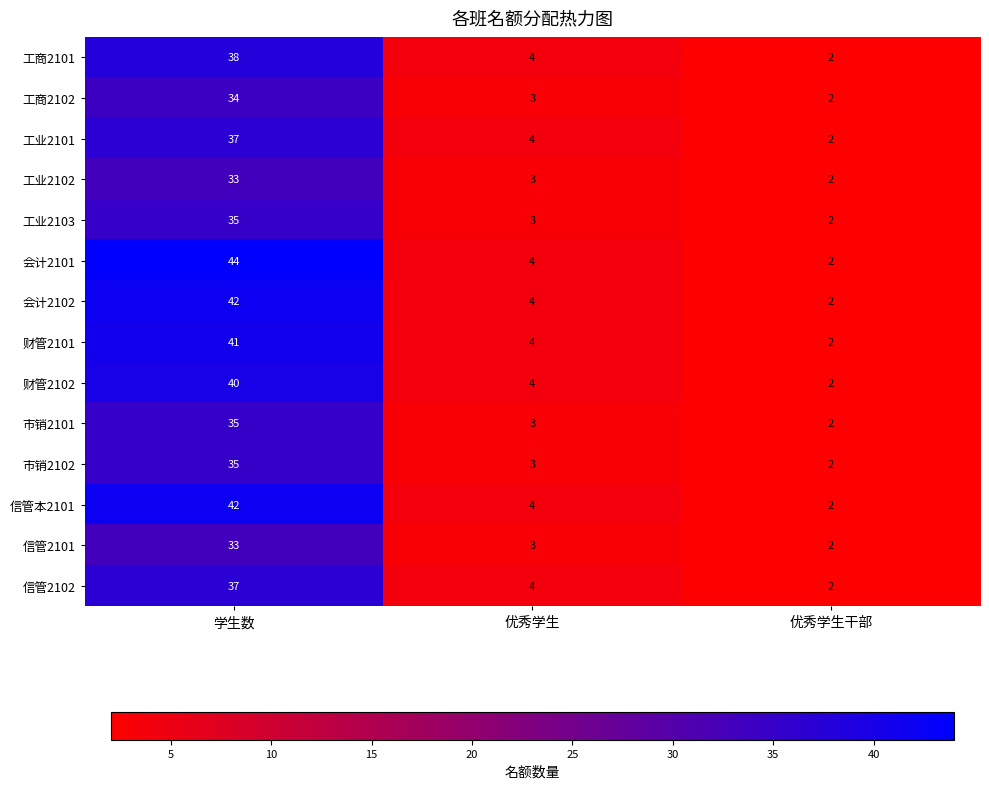

At which category is the sum across all series the highest?

学生数